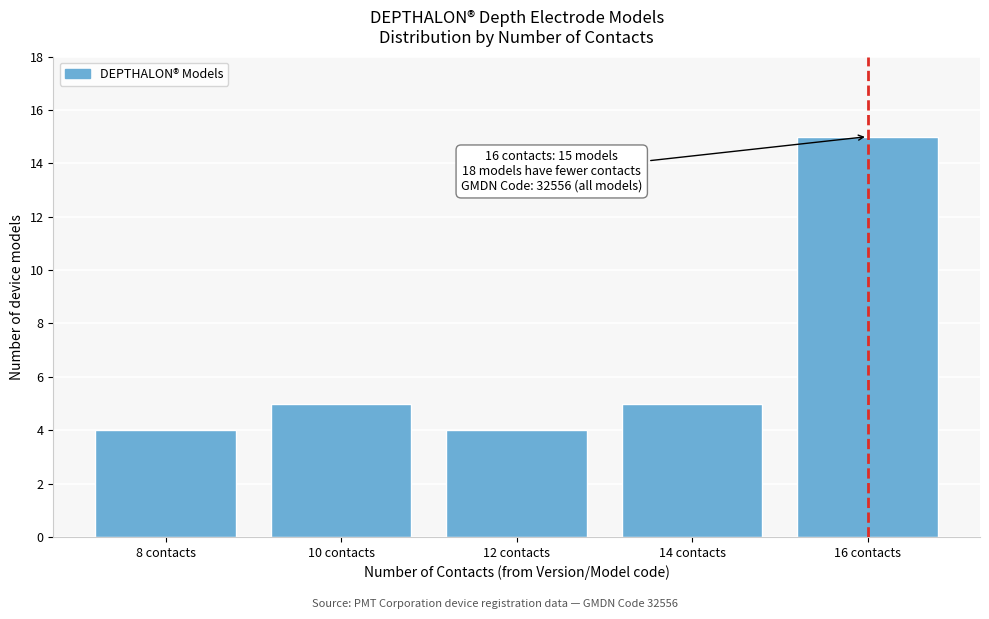

Reading left to right, list all the values displayed in this chart.

4	5	4	5	15